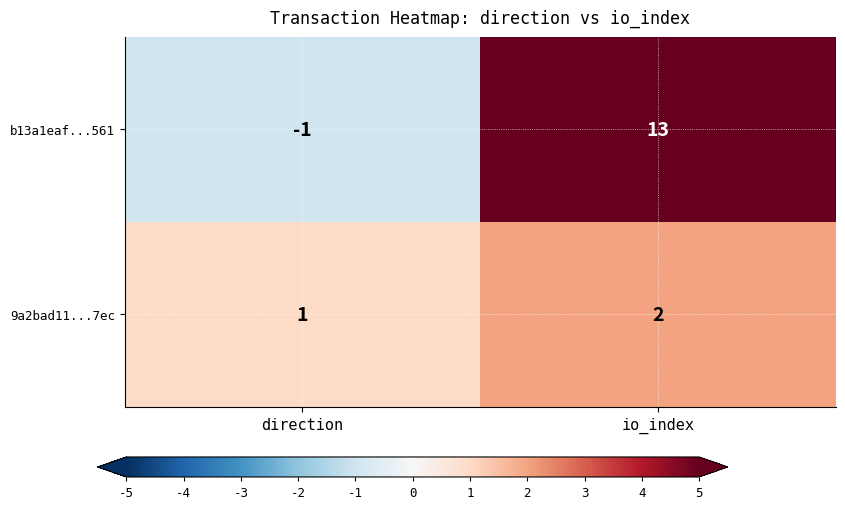

What is the difference between the maximum and minimum values in the b13a1eaf...561 series?

14